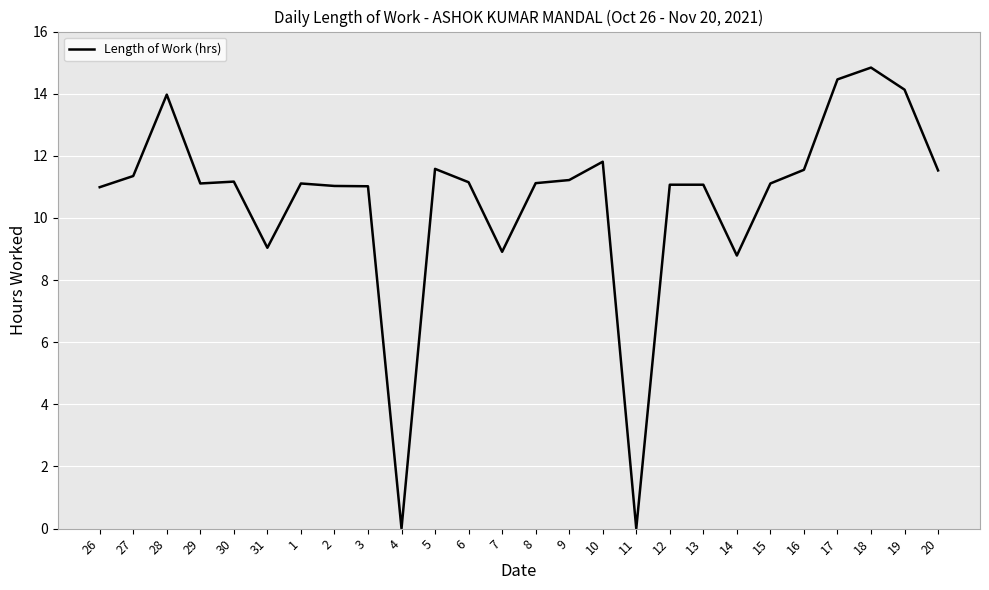

What is the change in value from 5 to 7?

-2.7